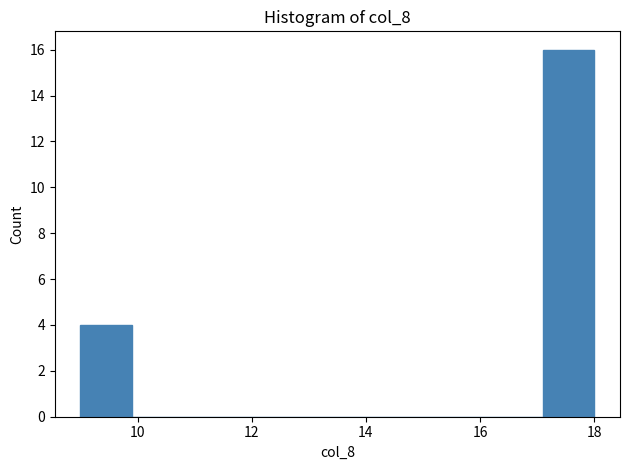

Reading left to right, list every bar in this chart as the range it spans on the x-axis followed by its height. Neither the bar edges nor the heights are printed on the chart, so give them approximately, as read against the axes.

9.0 to 9.9: 4
9.9 to 10.8: 0
10.8 to 11.7: 0
11.7 to 12.6: 0
12.6 to 13.5: 0
13.5 to 14.4: 0
14.4 to 15.3: 0
15.3 to 16.2: 0
16.2 to 17.1: 0
17.1 to 18.0: 16